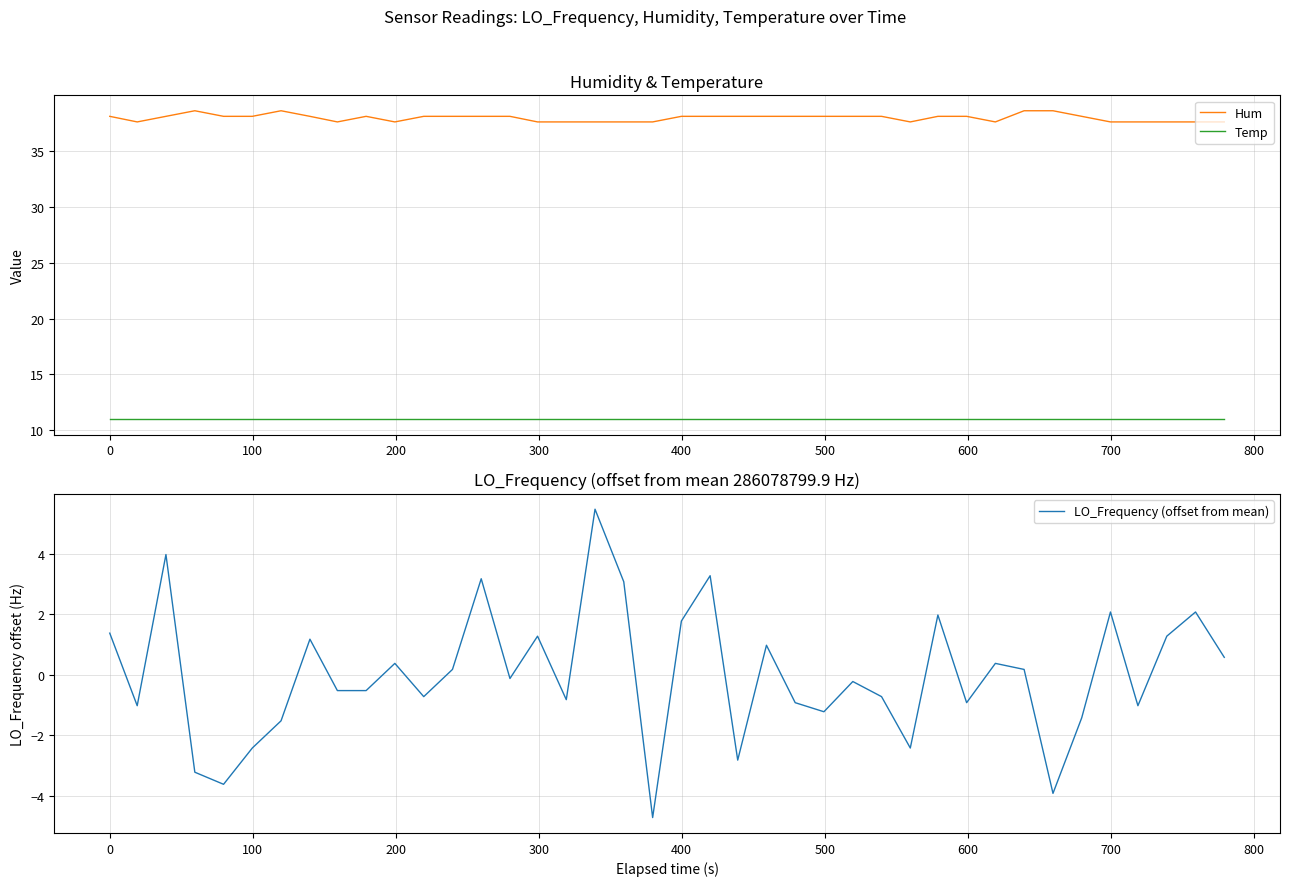

True or false: Temp and Hum cross at least once.

False